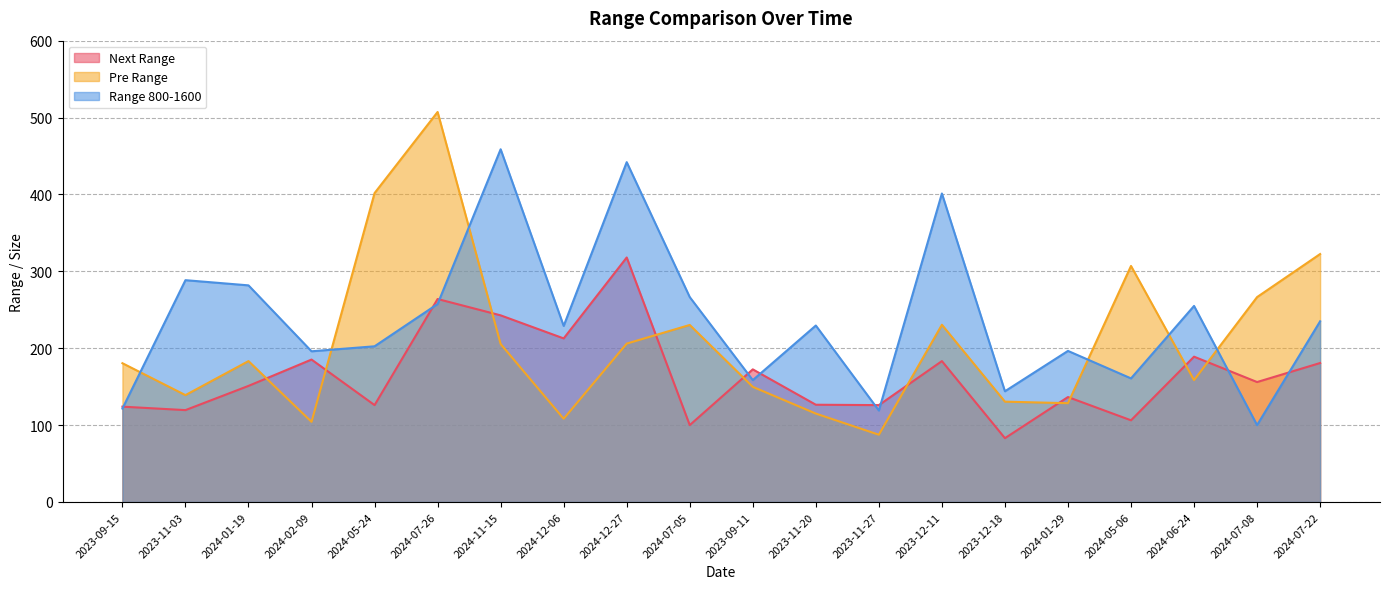

The Next Range series shows 80.1 at 2024-07-08. True or false?

False